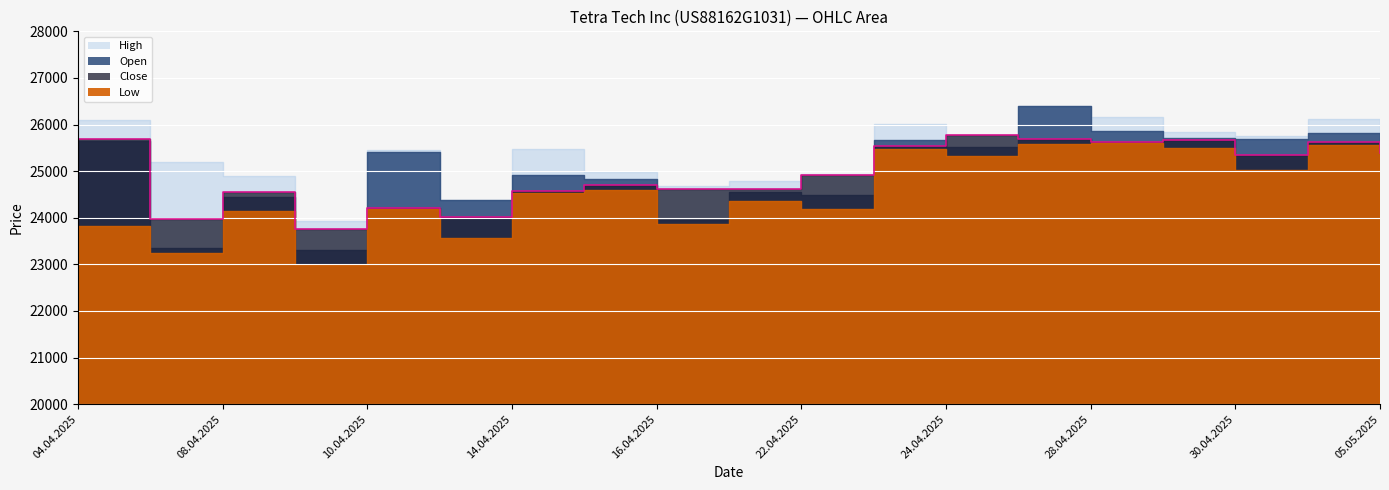

List the series in order of their peak value, highest first.

High, Open, Close, Low